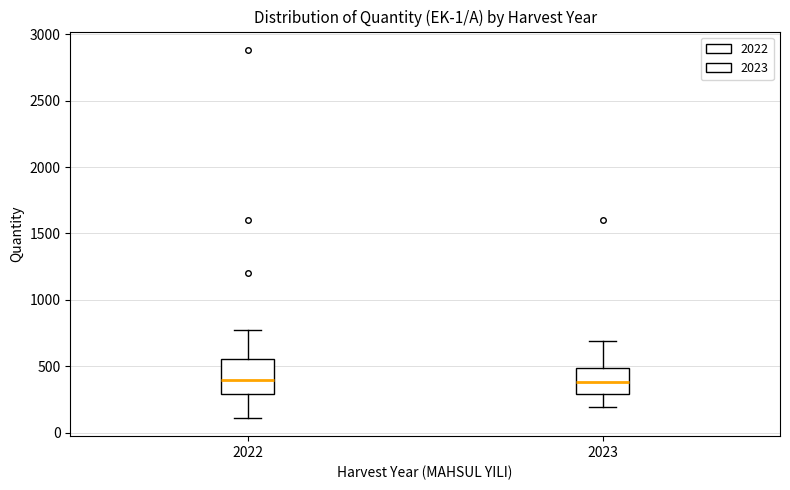

Reading left to right, transcribe this box plot: for each box, give where its median line is, the range the box spans, and where its two whiskers end, as read against the y-axis. The values are not printed on the chart, so give them approximately, as read against the axis.

2022: median 400, box 300 to 550, whiskers 100 to 750
2023: median 400, box 300 to 500, whiskers 200 to 700